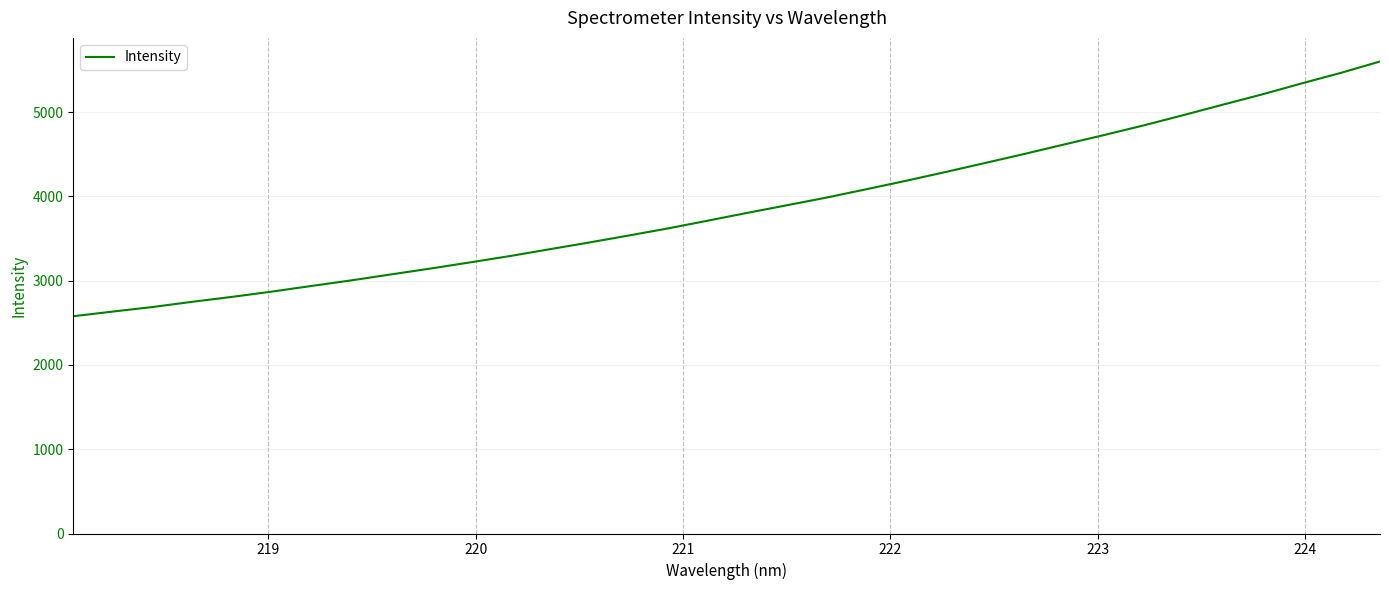

What is the difference between the maximum and minimum values?

3023.1